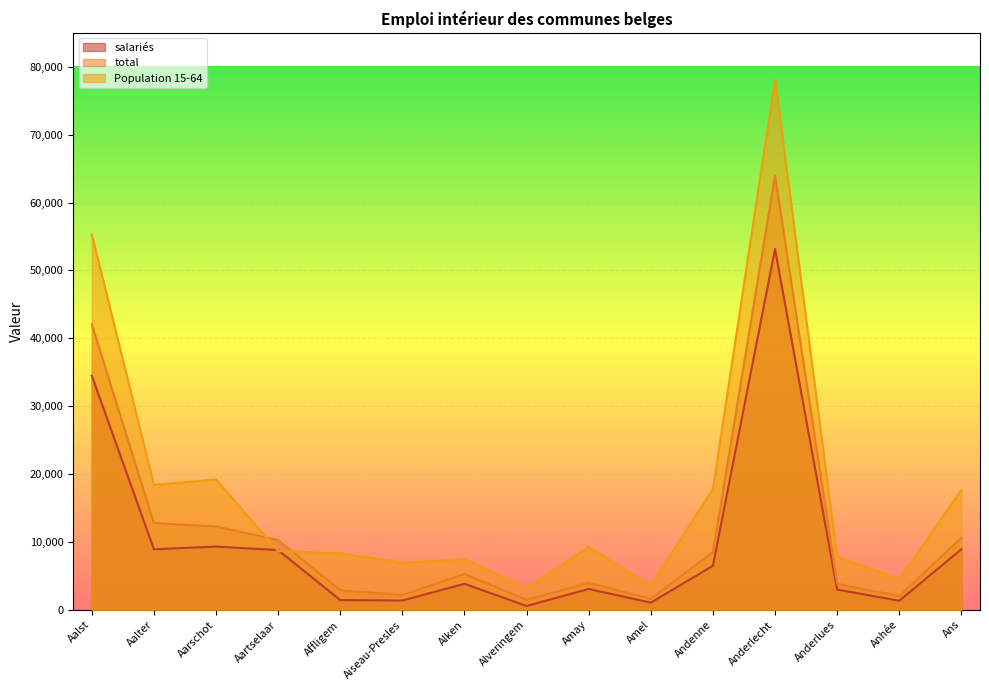

True or false: salariés has a value of 256.6 at Alveringem.

False